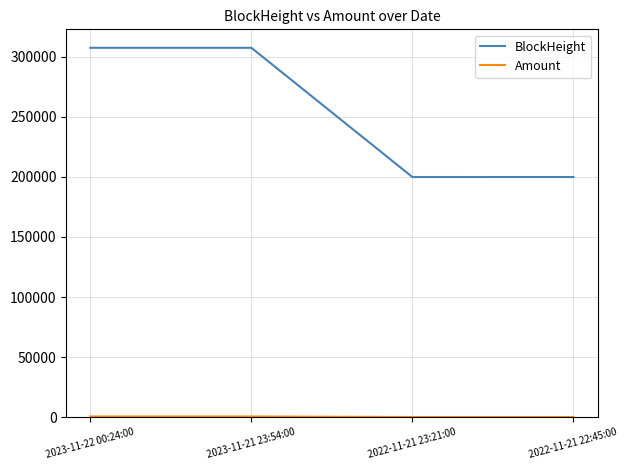

Which series has the largest total across all categories?

BlockHeight